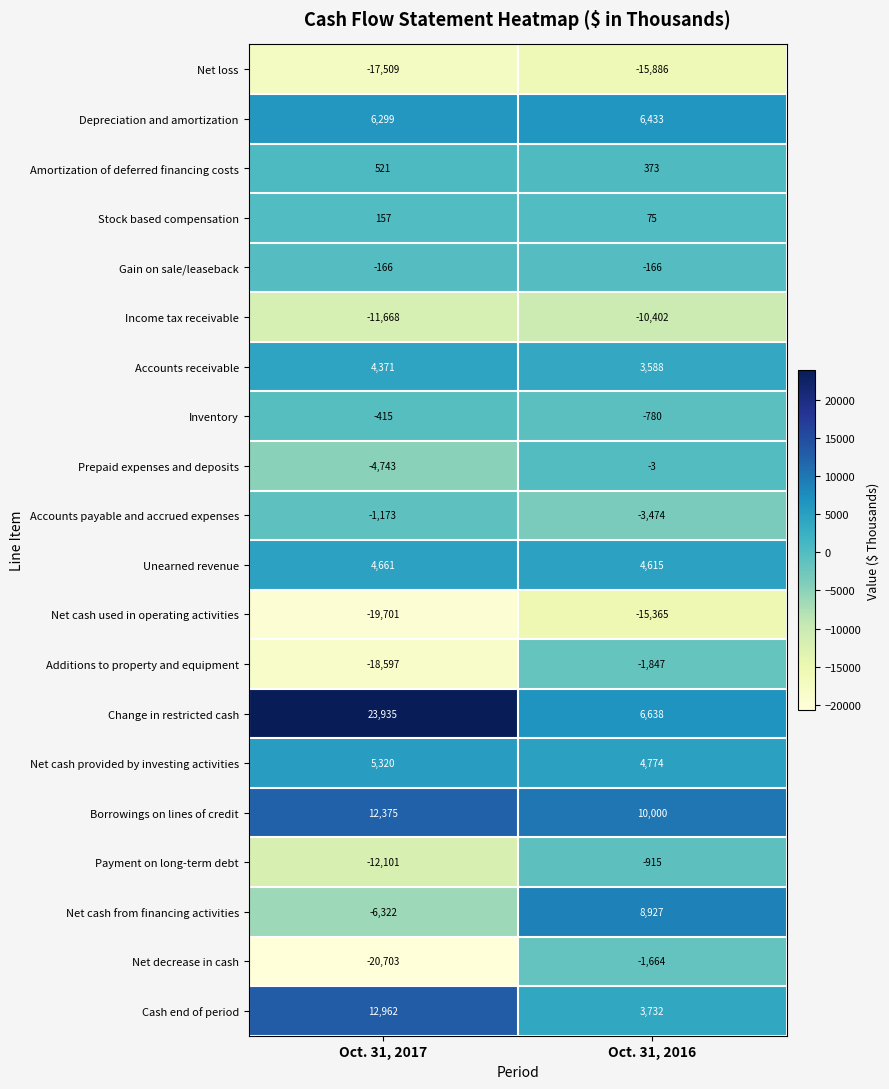

Is the value of Additions to property and equipment at Oct. 31, 2016 greater than the value of Unearned revenue at Oct. 31, 2016?

No